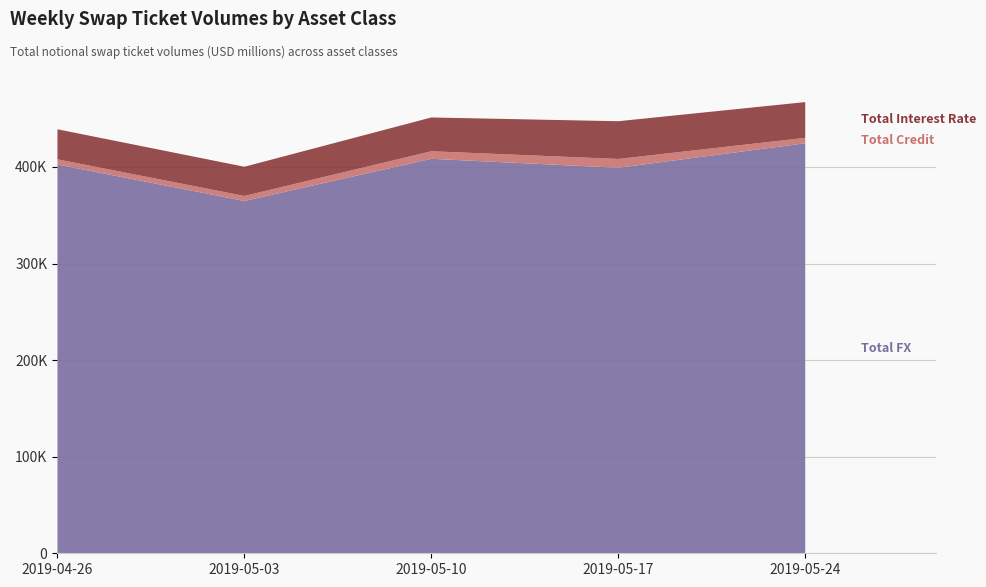

True or false: Total Credit and Total FX intersect in this chart.

False